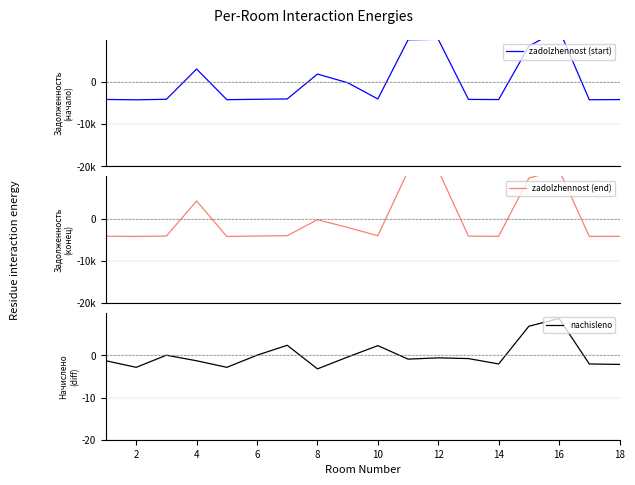

Rank the series at 12 from highest to lowest value.

zadolzhennost (end), zadolzhennost (start), nachisleno